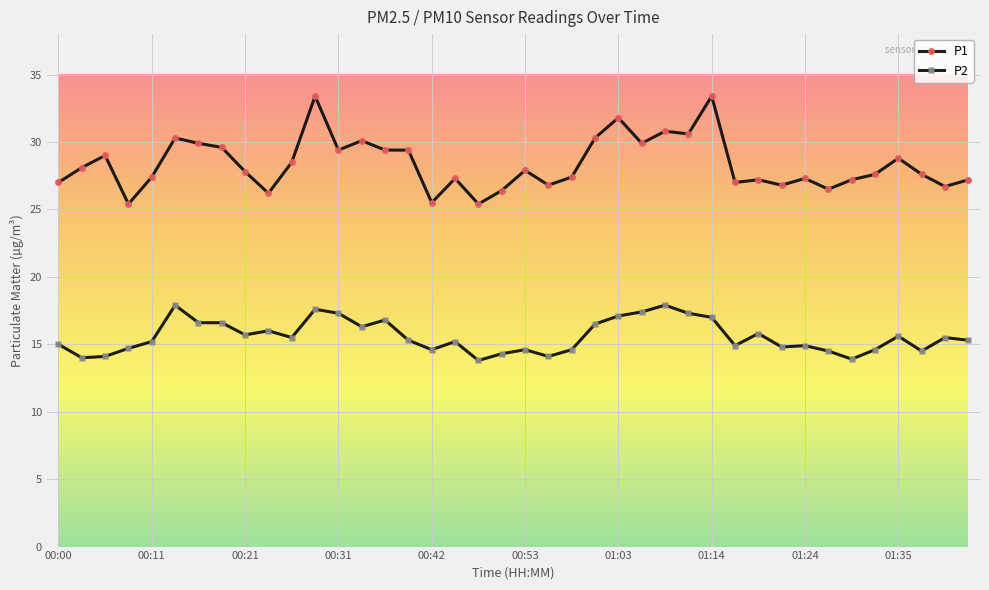

Which series has the largest total across all categories?

P1